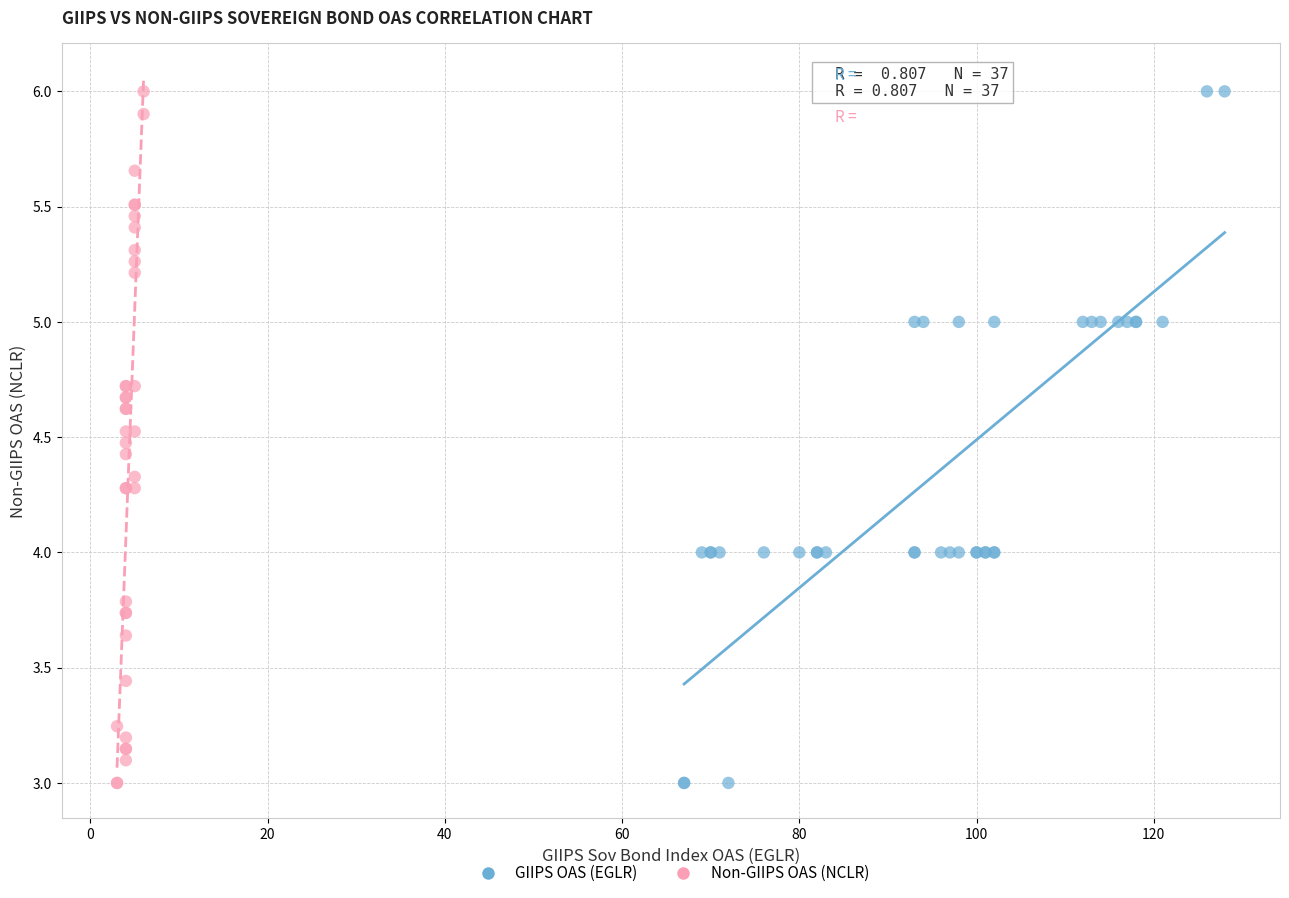

What are all the series names shown in the legend?

GIIPS OAS (EGLR), Non-GIIPS OAS (NCLR)